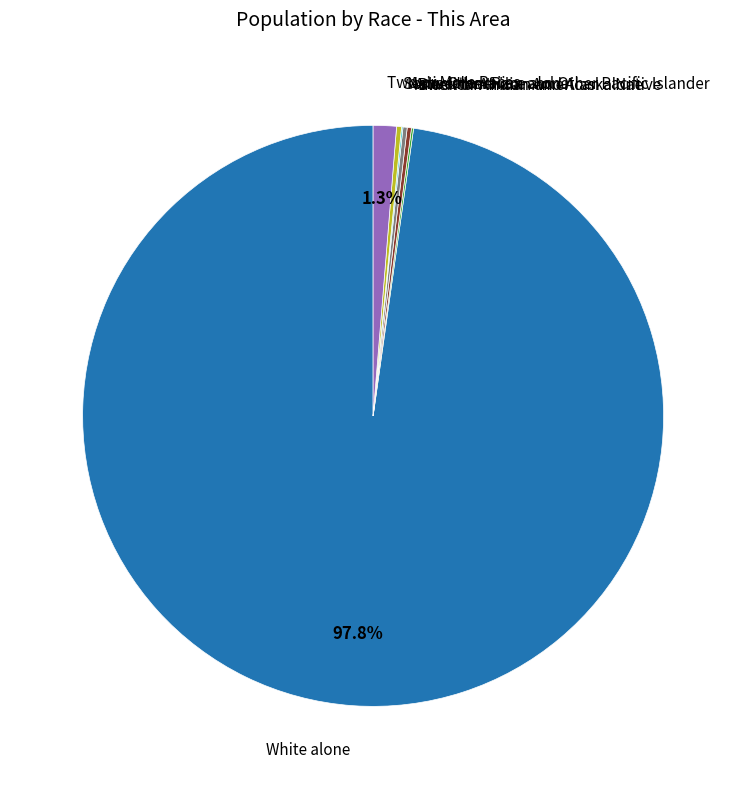

To the nearest percent, what is the average slice percentage?

14%